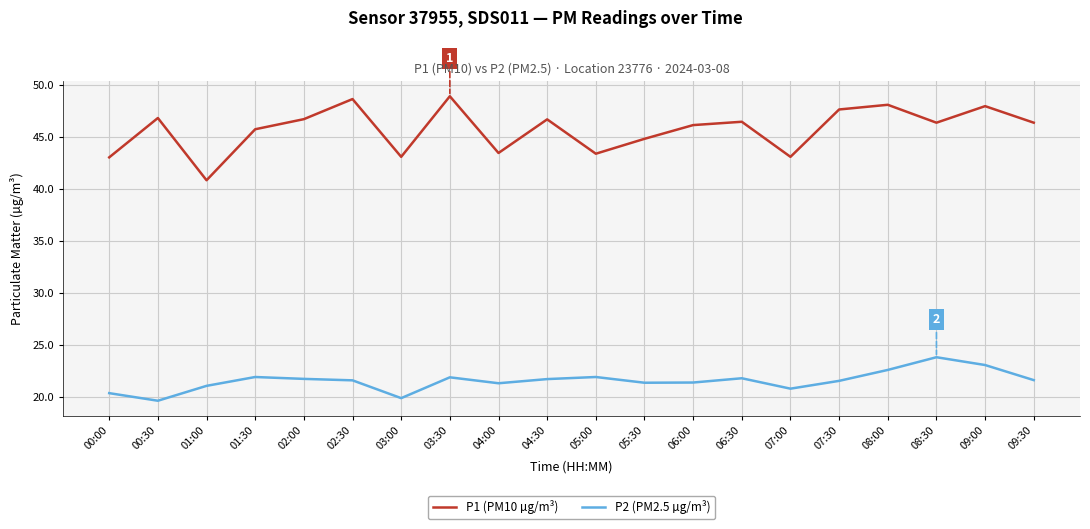

True or false: P1 (PM10 µg/m³) and P2 (PM2.5 µg/m³) intersect in this chart.

False